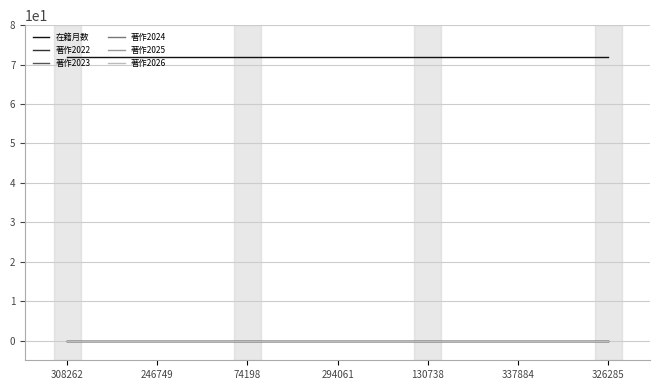

Is this an area chart (filled region under the line)?

No